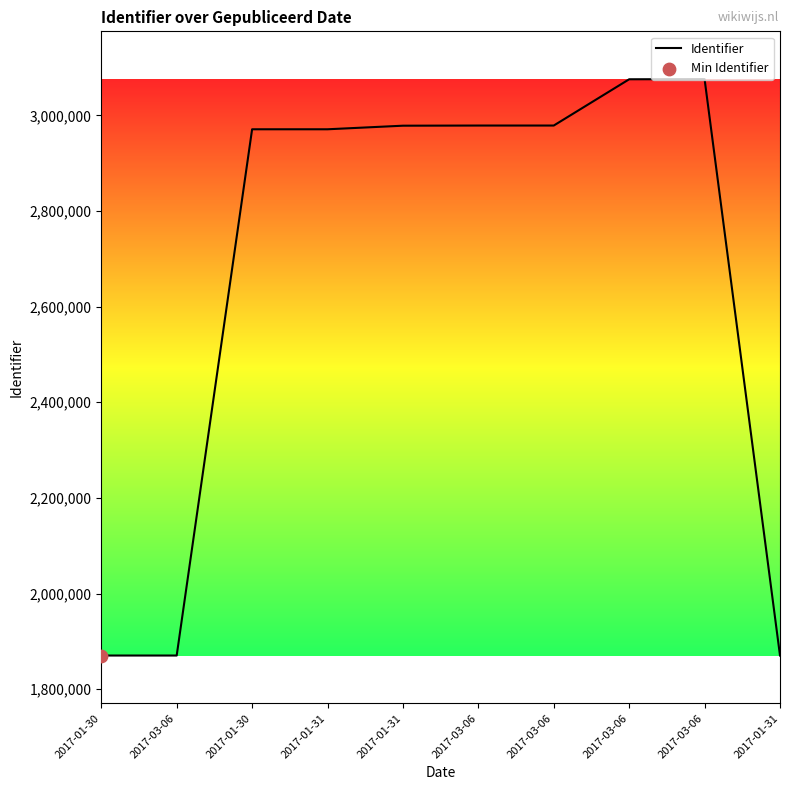

Approximately how many times larger is the value at 2017-01-31 compared to 2017-01-30?

1.0